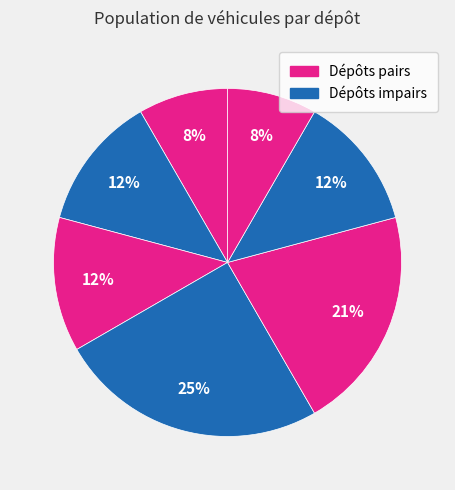

How many slices are in this pie chart?

7